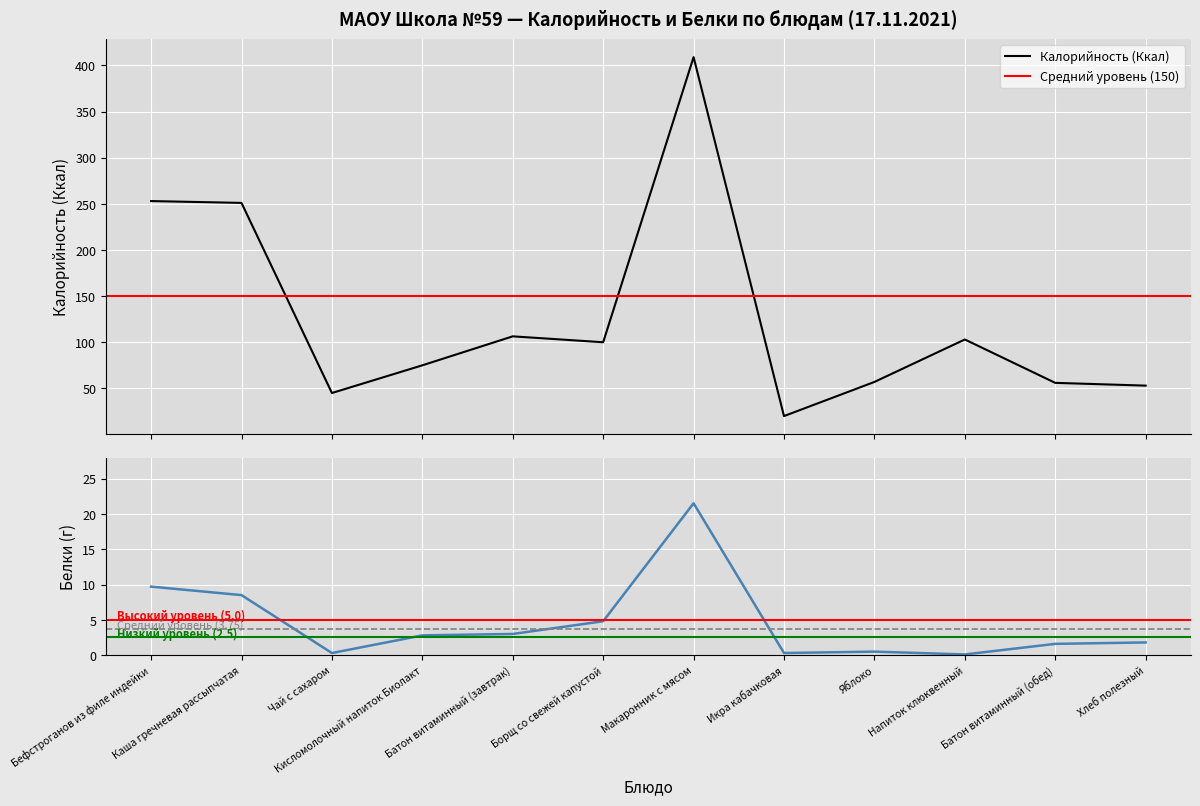

Which series changed the most between Бефстроганов из филе индейки and Борщ со свежей капустой?

Калорийность (Ккал)